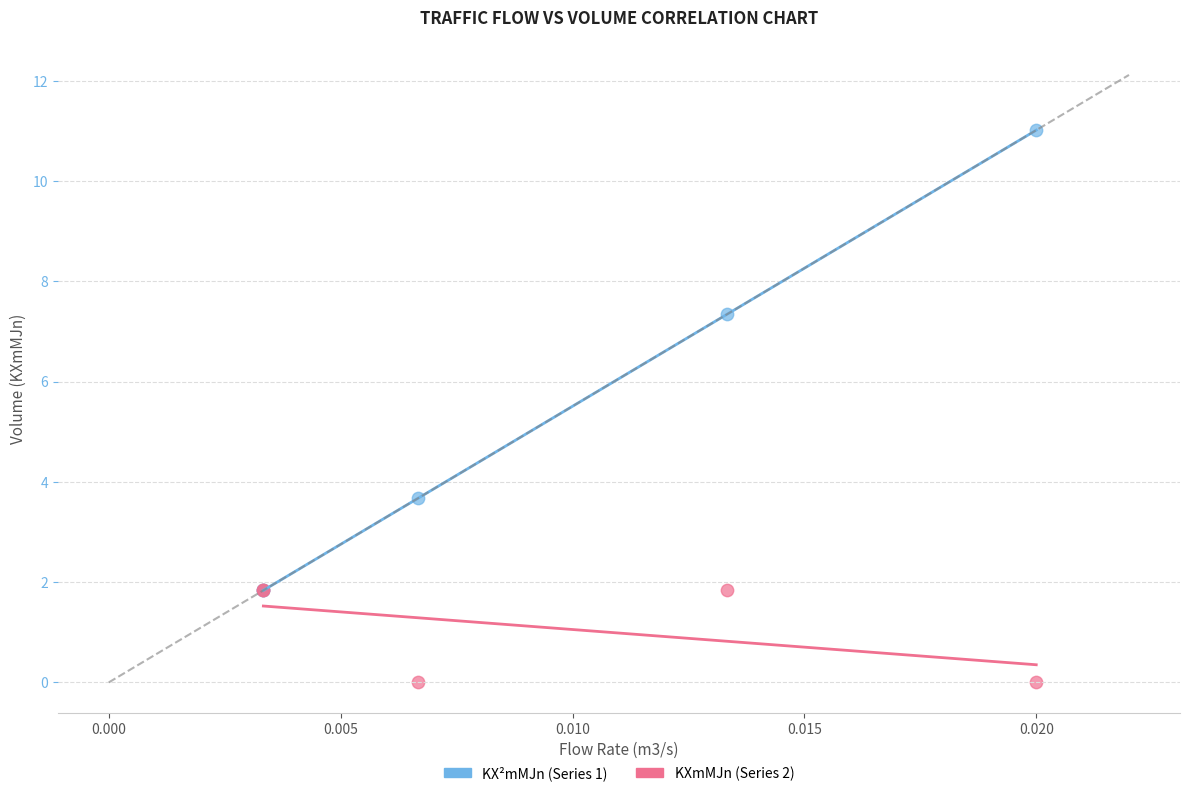

Across all series, what Y value is closest to 5?

3.7